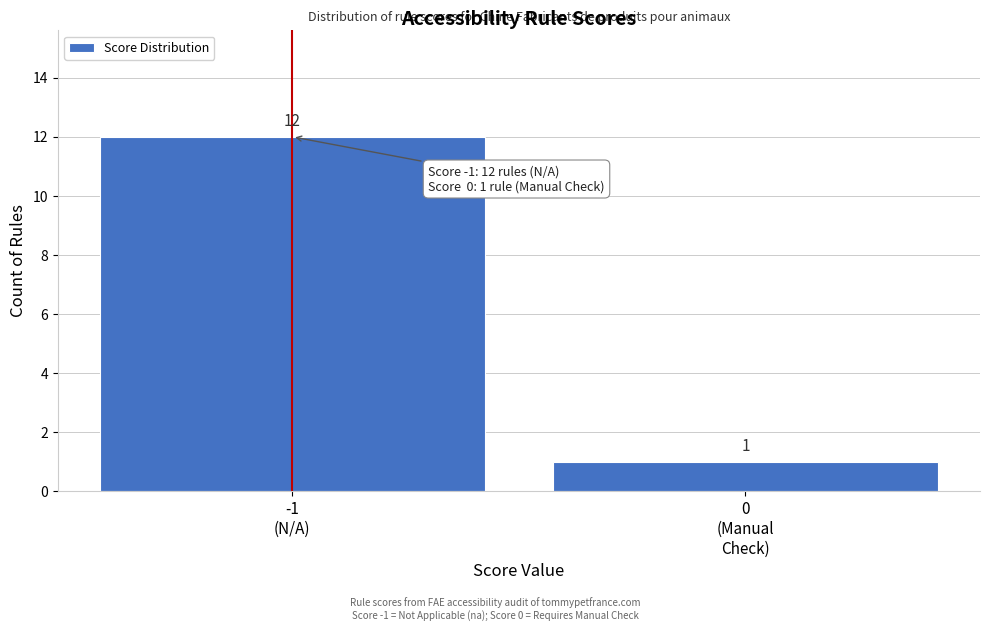

Reading left to right, extract all data points from this chart.

12	1